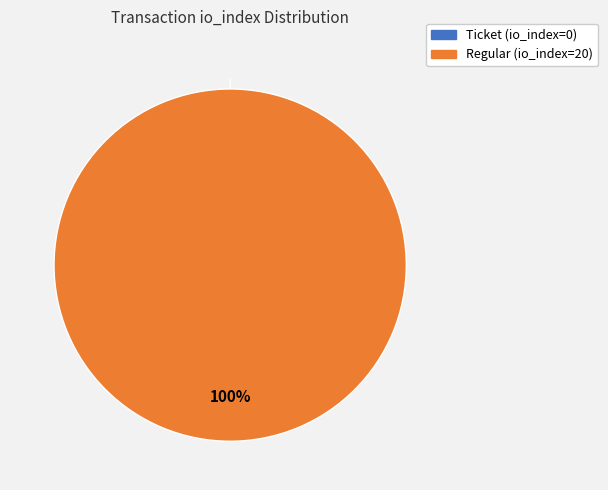

To the nearest percent, what is the difference between the largest and smallest slice percentages?

100%